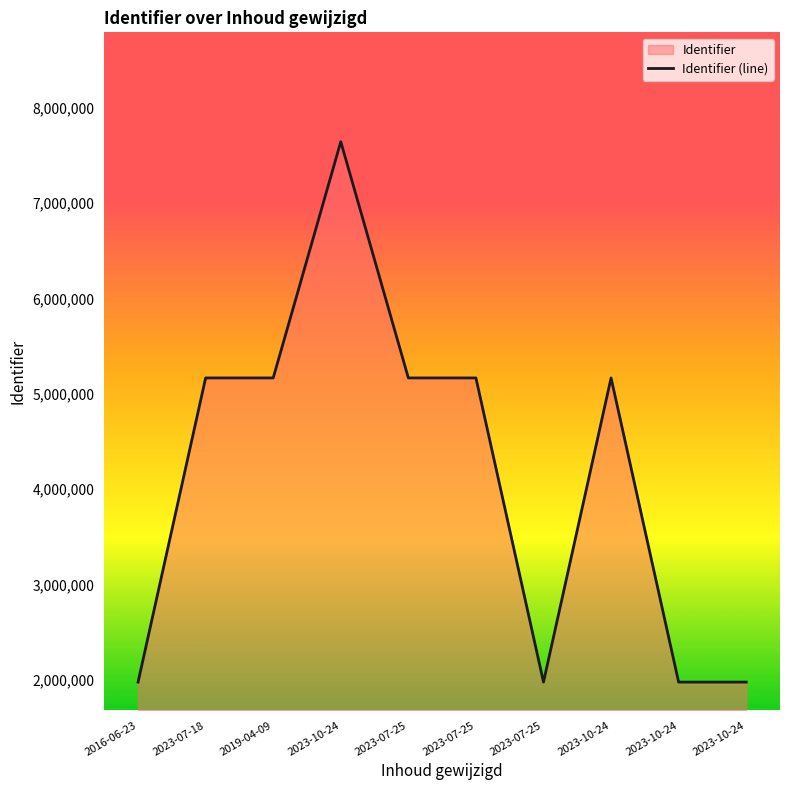

True or false: the data shows 1276963 at 2023-07-25.

False